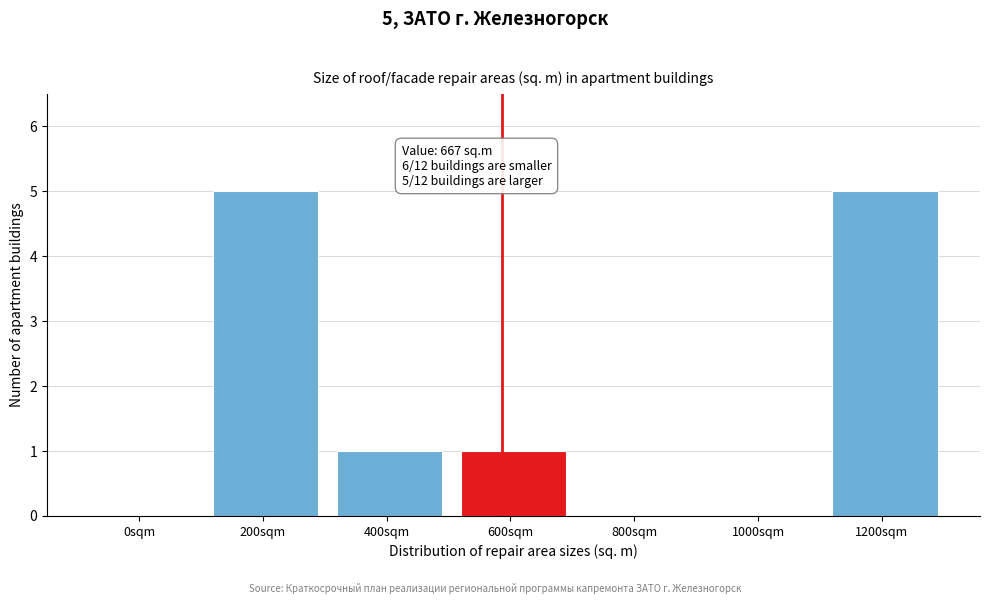

Reading right to left, transcribe all the data shown in this chart.

1200sqm=5	1000sqm=0	800sqm=0	600sqm=1	400sqm=1	200sqm=5	0sqm=0